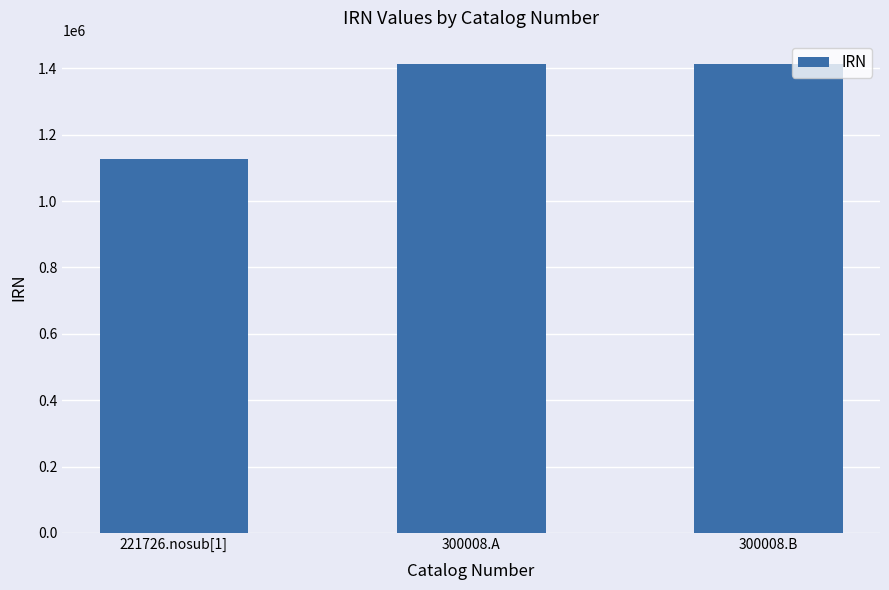

What value does the data have at 300008.B?

1412896